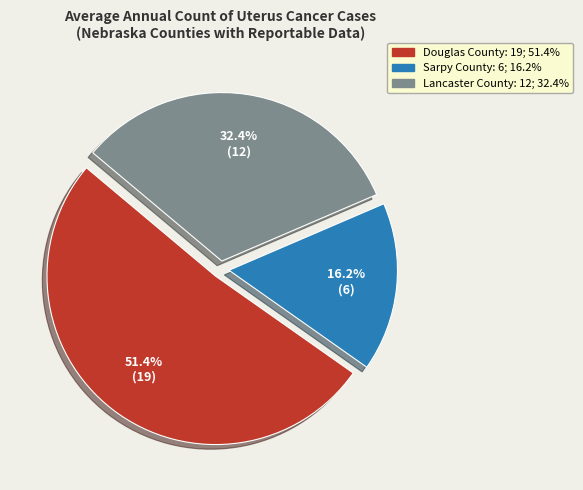

Approximately how many times larger is the value at Douglas County compared to Sarpy County?

3.2